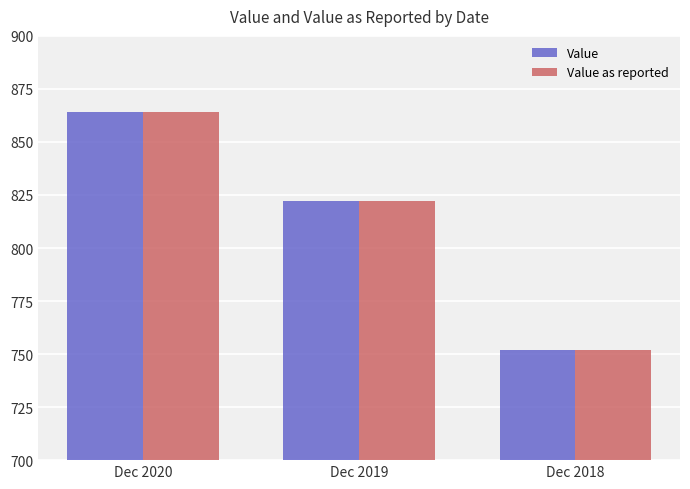

What value does the Value as reported series have at Dec 2018?

752